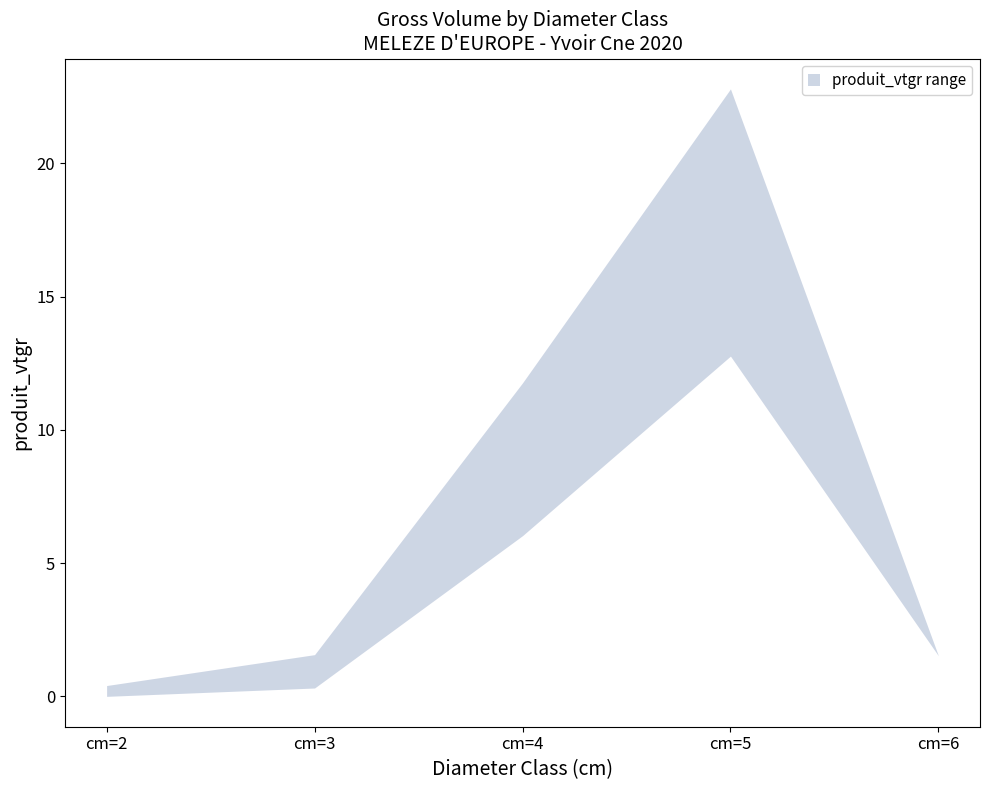

Which label corresponds to the smallest value in the chart?

cm=2